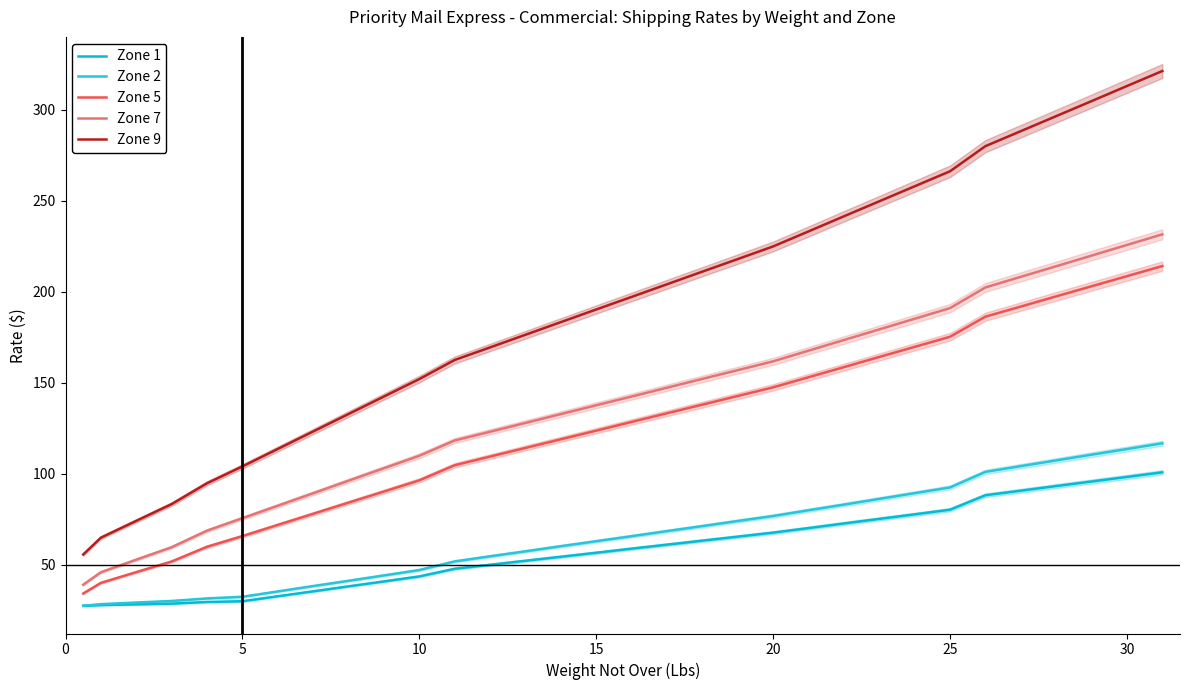

How many series are shown in this chart?

5